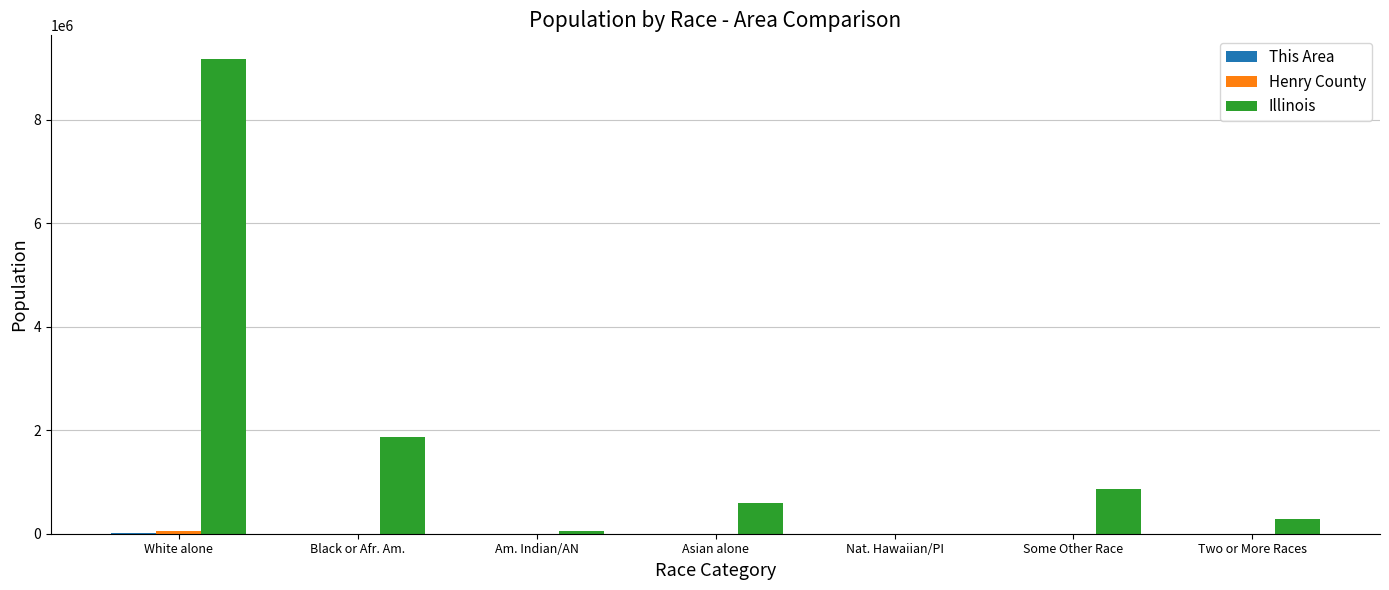

What is the total value across all series at White alone?

9234441